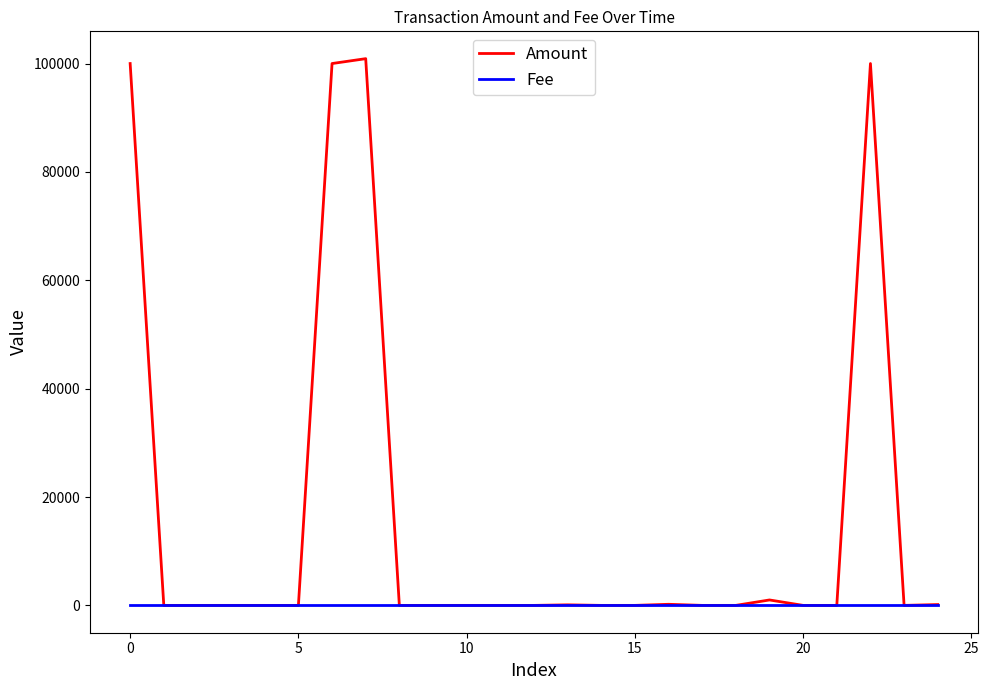

Which series has the largest total across all categories?

Amount